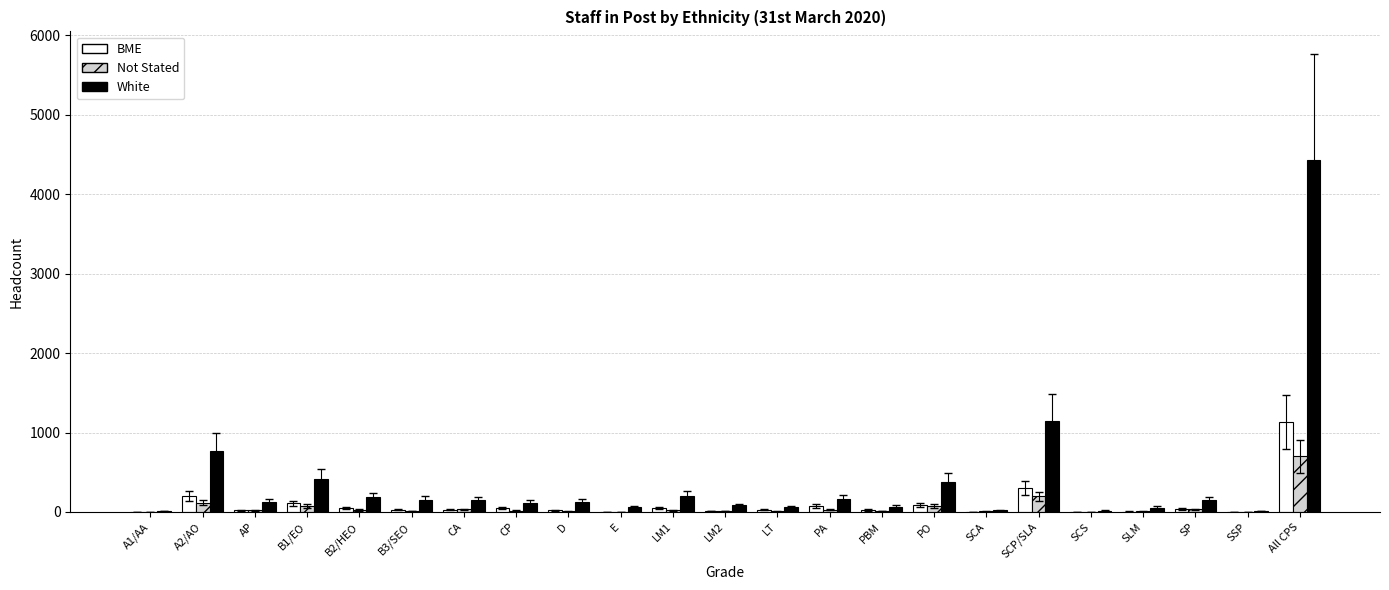

At which category is the sum across all series the highest?

All CPS